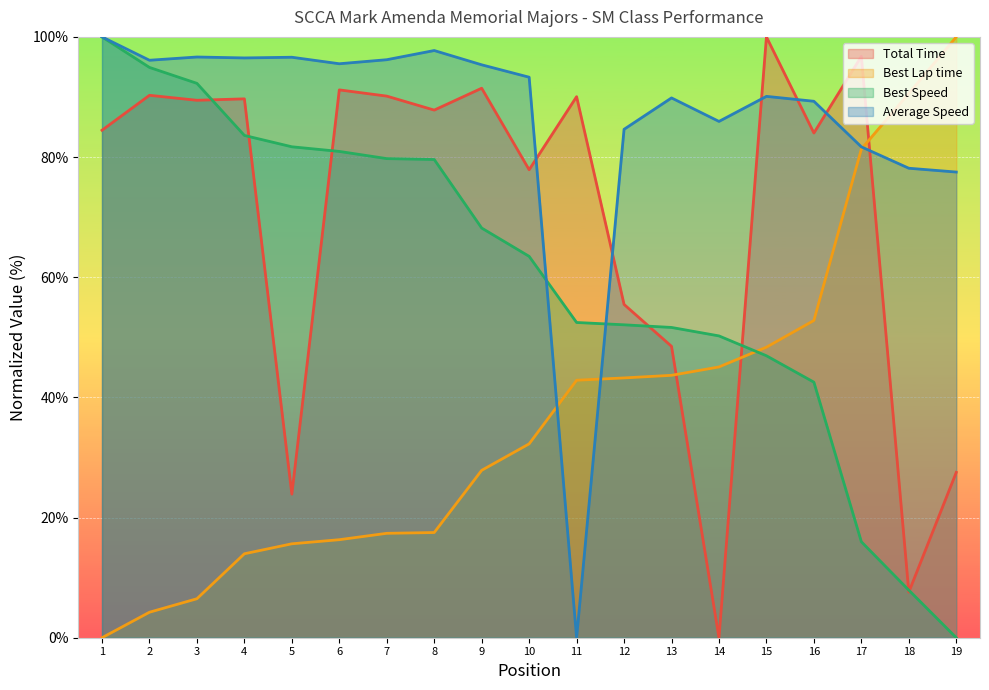

Which category has the lowest value in the Best Lap time series?

1